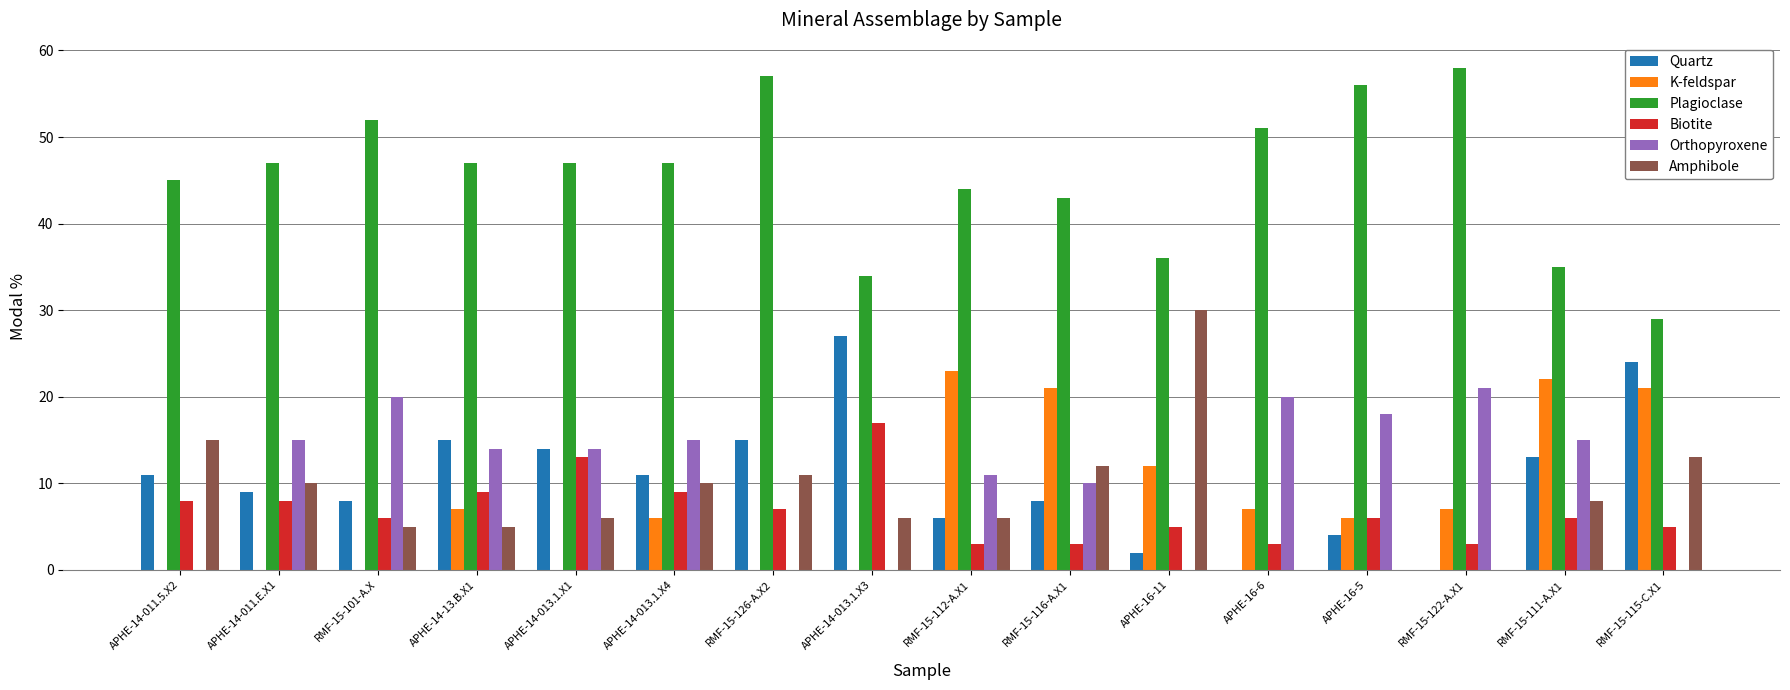

Reading right to left, extract all data points from this chart.

Quartz: RMF-15-115-C.X1=24	RMF-15-111-A.X1=13	RMF-15-122-A.X1=0	APHE-16-5=4	APHE-16-6=0	APHE-16-11=2	RMF-15-116-A.X1=8	RMF-15-112-A.X1=6	APHE-14-013.1.X3=27	RMF-15-126-A.X2=15	APHE-14-013.1.X4=11	APHE-14-013.1.X1=14	APHE-14-13.B.X1=15	RMF-15-101-A.X=8	APHE-14-011.E.X1=9	APHE-14-011.5.X2=11
K-feldspar: RMF-15-115-C.X1=21	RMF-15-111-A.X1=22	RMF-15-122-A.X1=7	APHE-16-5=6	APHE-16-6=7	APHE-16-11=12	RMF-15-116-A.X1=21	RMF-15-112-A.X1=23	APHE-14-013.1.X3=0	RMF-15-126-A.X2=0	APHE-14-013.1.X4=6	APHE-14-013.1.X1=0	APHE-14-13.B.X1=7	RMF-15-101-A.X=0	APHE-14-011.E.X1=0	APHE-14-011.5.X2=0
Plagioclase: RMF-15-115-C.X1=29	RMF-15-111-A.X1=35	RMF-15-122-A.X1=58	APHE-16-5=56	APHE-16-6=51	APHE-16-11=36	RMF-15-116-A.X1=43	RMF-15-112-A.X1=44	APHE-14-013.1.X3=34	RMF-15-126-A.X2=57	APHE-14-013.1.X4=47	APHE-14-013.1.X1=47	APHE-14-13.B.X1=47	RMF-15-101-A.X=52	APHE-14-011.E.X1=47	APHE-14-011.5.X2=45
Biotite: RMF-15-115-C.X1=5	RMF-15-111-A.X1=6	RMF-15-122-A.X1=3	APHE-16-5=6	APHE-16-6=3	APHE-16-11=5	RMF-15-116-A.X1=3	RMF-15-112-A.X1=3	APHE-14-013.1.X3=17	RMF-15-126-A.X2=7	APHE-14-013.1.X4=9	APHE-14-013.1.X1=13	APHE-14-13.B.X1=9	RMF-15-101-A.X=6	APHE-14-011.E.X1=8	APHE-14-011.5.X2=8
Orthopyroxene: RMF-15-115-C.X1=0	RMF-15-111-A.X1=15	RMF-15-122-A.X1=21	APHE-16-5=18	APHE-16-6=20	APHE-16-11=0	RMF-15-116-A.X1=10	RMF-15-112-A.X1=11	APHE-14-013.1.X3=0	RMF-15-126-A.X2=0	APHE-14-013.1.X4=15	APHE-14-013.1.X1=14	APHE-14-13.B.X1=14	RMF-15-101-A.X=20	APHE-14-011.E.X1=15	APHE-14-011.5.X2=0
Amphibole: RMF-15-115-C.X1=13	RMF-15-111-A.X1=8	RMF-15-122-A.X1=0	APHE-16-5=0	APHE-16-6=0	APHE-16-11=30	RMF-15-116-A.X1=12	RMF-15-112-A.X1=6	APHE-14-013.1.X3=6	RMF-15-126-A.X2=11	APHE-14-013.1.X4=10	APHE-14-013.1.X1=6	APHE-14-13.B.X1=5	RMF-15-101-A.X=5	APHE-14-011.E.X1=10	APHE-14-011.5.X2=15